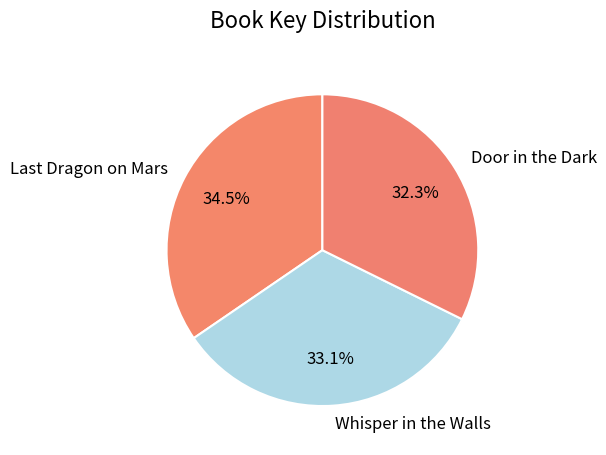

What is the largest slice in the pie chart?

Last Dragon on Mars